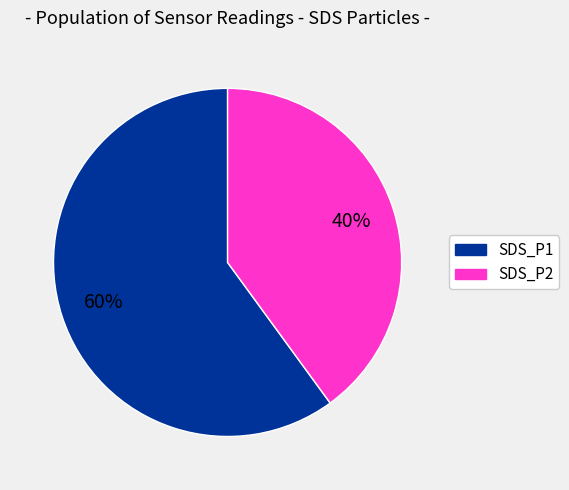

How many slices are in this pie chart?

2